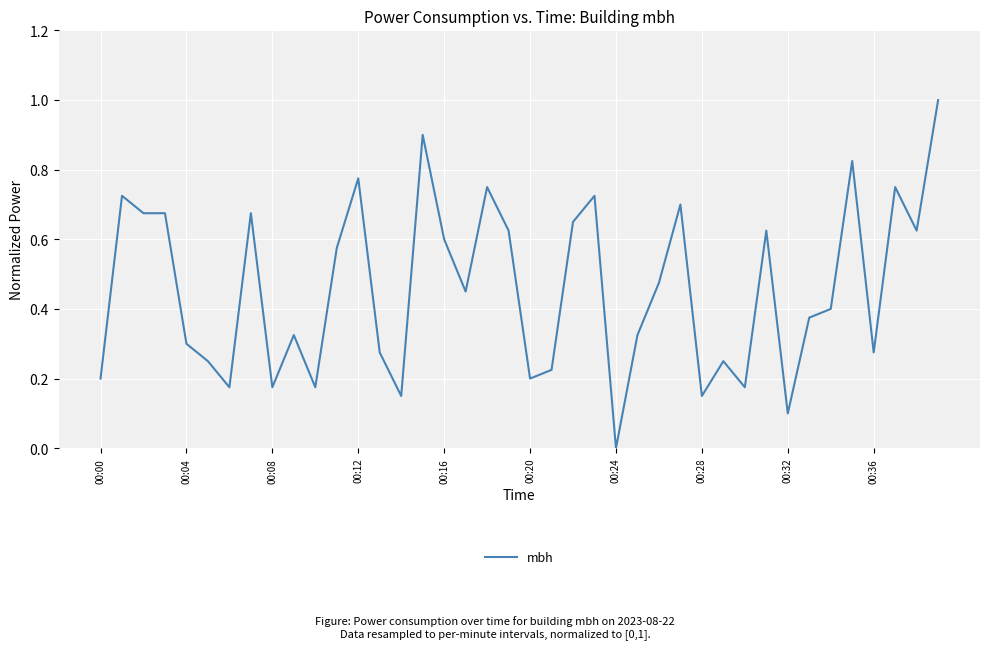

What is the greatest value displayed?

1.0